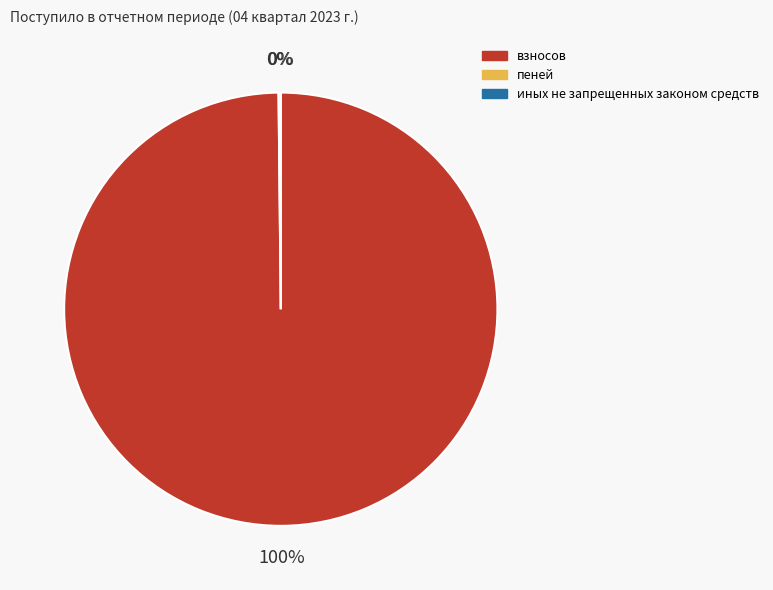

What percentage is NOT represented by иных не запрещенных законом средств?

100.0%